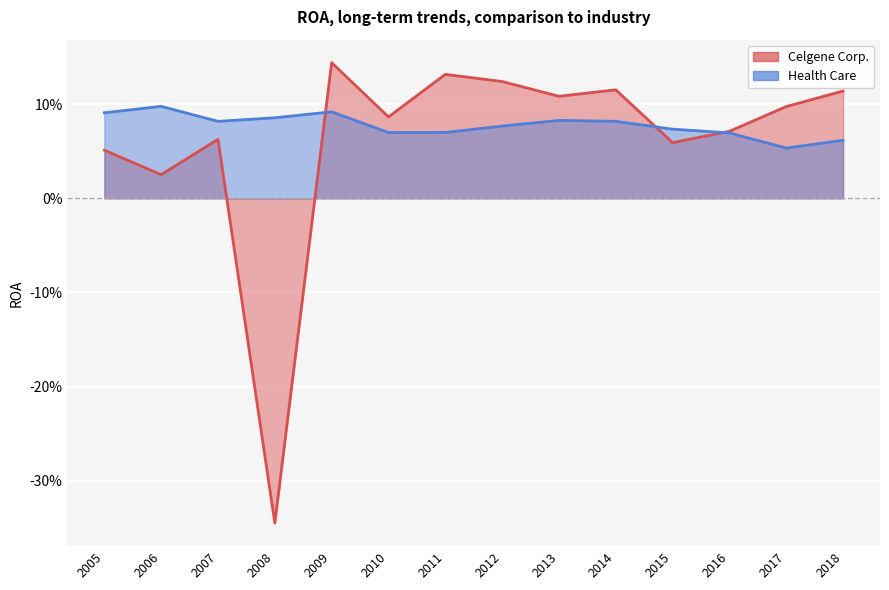

What is the difference between the second highest and second lowest values in the Celgene Corp. series?

0.1